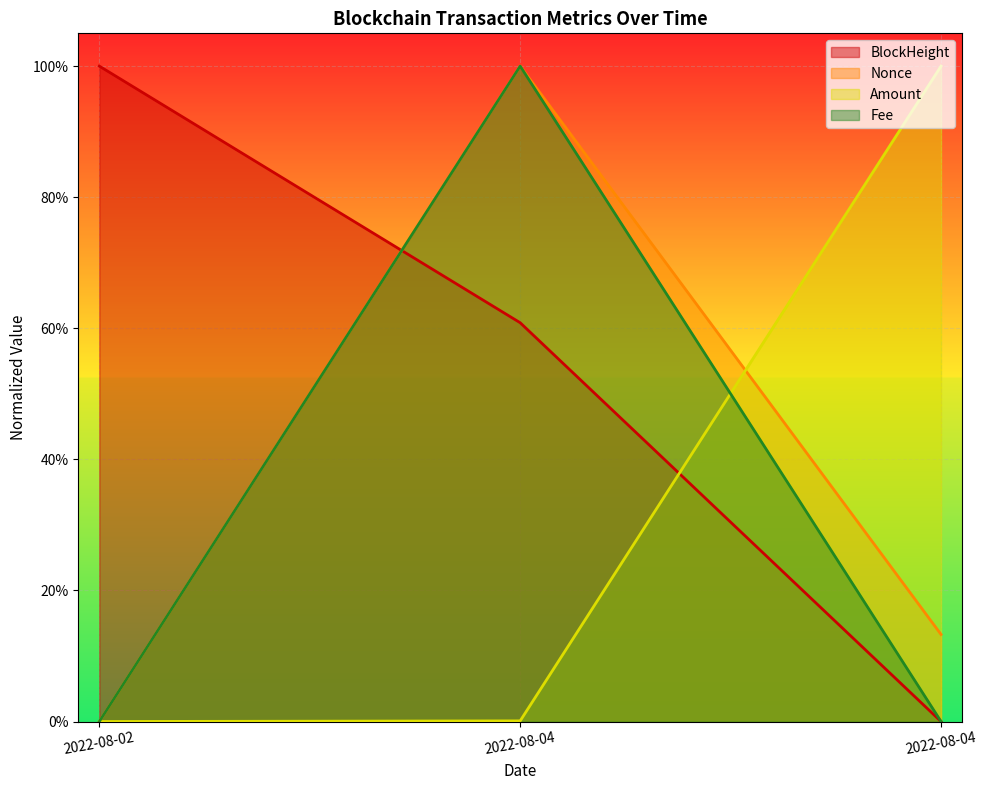

At how many categories does at least one series exceed 0?

3